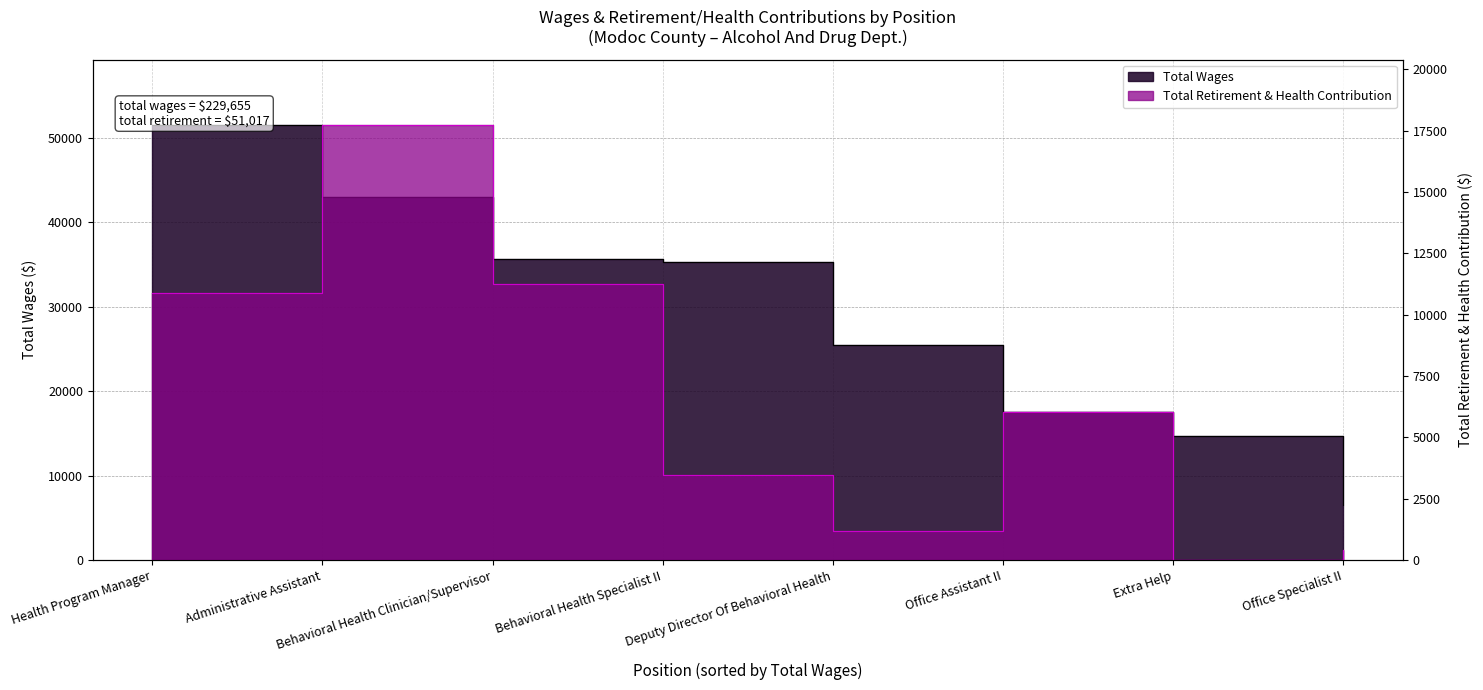

Reading right to left, transcribe all the data shown in this chart.

Total Wages: Office Specialist II=6479	Extra Help=14685	Office Assistant II=17533	Deputy Director Of Behavioral Health=25452	Behavioral Health Specialist II=35291	Behavioral Health Clinician/Supervisor=35622	Administrative Assistant=43031	Health Program Manager=51562
Total Retirement & Health Contribution: Office Specialist II=415	Extra Help=0	Office Assistant II=6048	Deputy Director Of Behavioral Health=1185	Behavioral Health Specialist II=3473	Behavioral Health Clinician/Supervisor=11271	Administrative Assistant=17744	Health Program Manager=10881